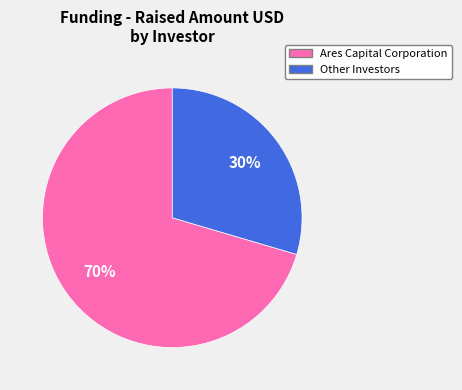

To the nearest percent, what is the average slice percentage?

50%